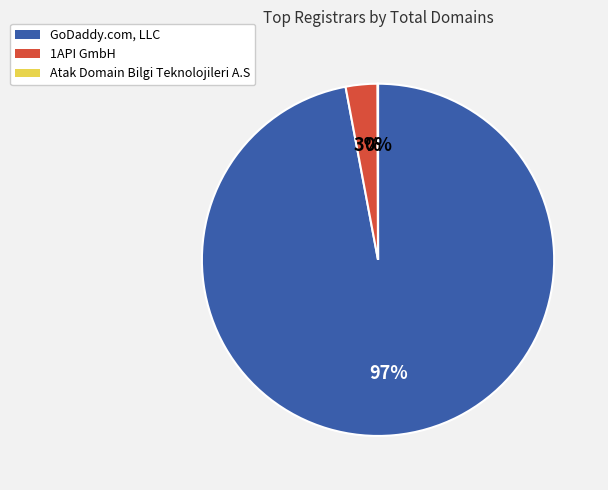

To the nearest percent, what portion does 1API GmbH represent?

3%